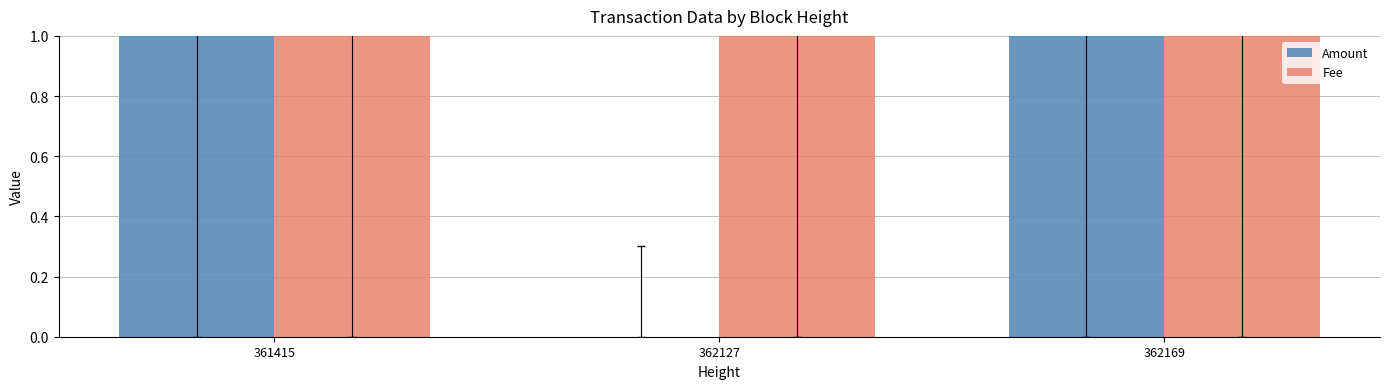

What are all the series names shown in the legend?

Amount, Fee